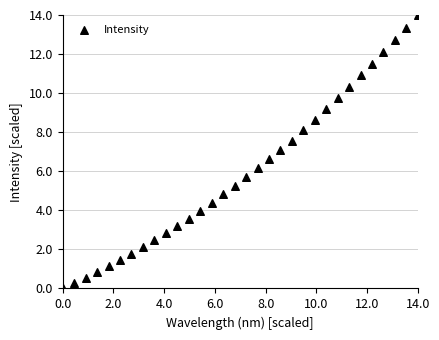

What is the range of X values (max minus min)?

14.0